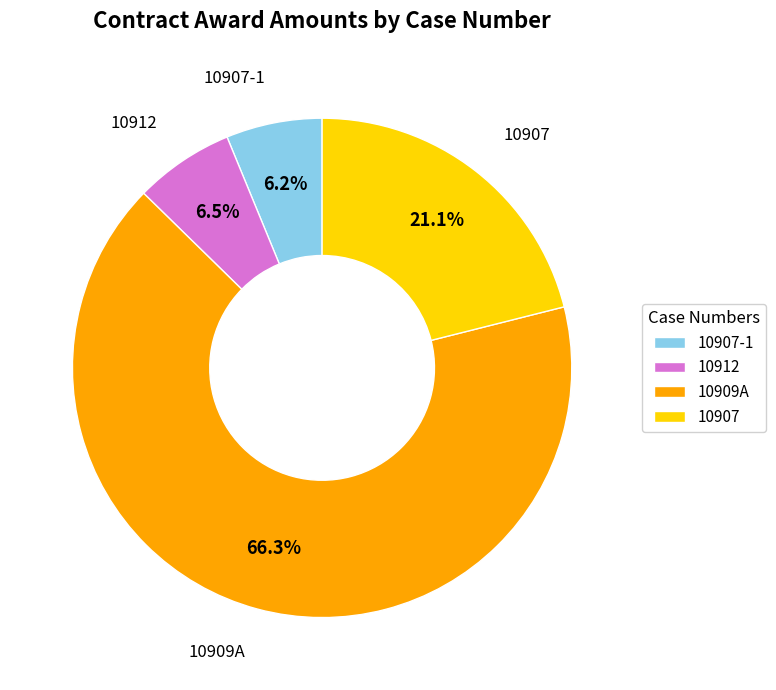

How many segments does this pie chart have?

4